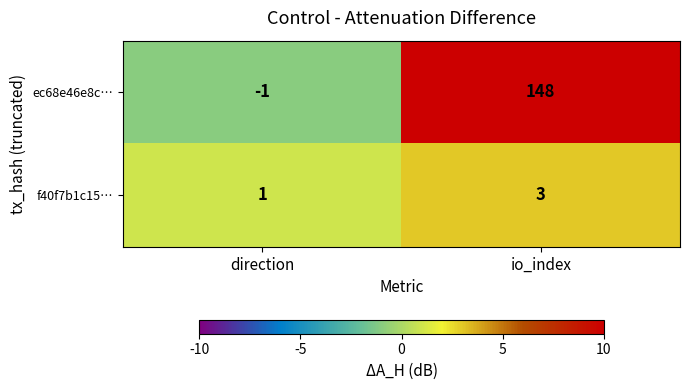

Which category has the highest value in the f40f7b1c15… series?

io_index